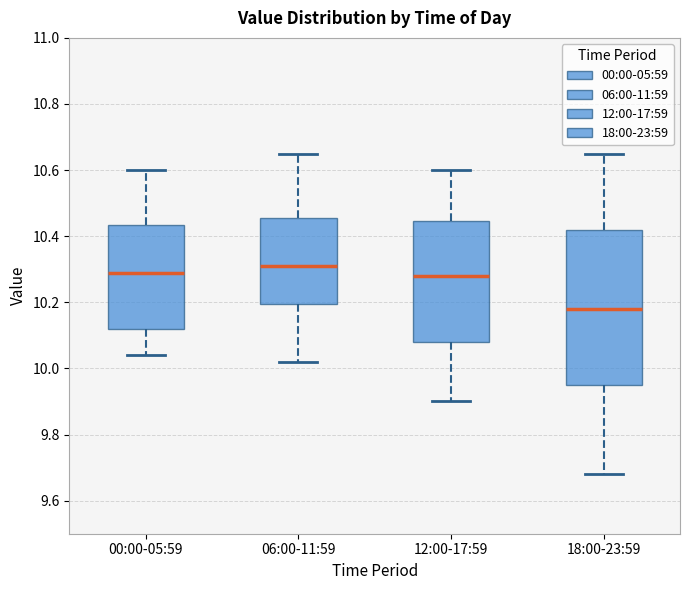

Reading left to right, transcribe this box plot: for each box, give where its median line is, the range the box spans, and where its two whiskers end, as read against the y-axis. The values are not printed on the chart, so give them approximately, as read against the axis.

00:00-05:59: median 10.30, box 10.12 to 10.44, whiskers 10.04 to 10.60
06:00-11:59: median 10.32, box 10.20 to 10.46, whiskers 10.02 to 10.66
12:00-17:59: median 10.28, box 10.08 to 10.44, whiskers 9.90 to 10.60
18:00-23:59: median 10.18, box 9.96 to 10.42, whiskers 9.68 to 10.66